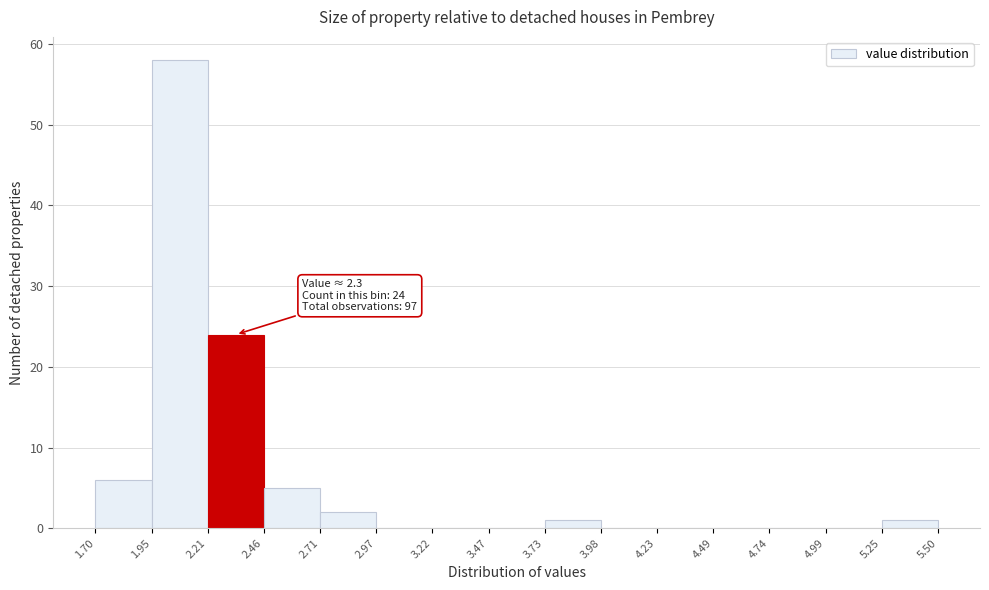

Which range on the x-axis has the tallest bar?

1.95 to 2.21